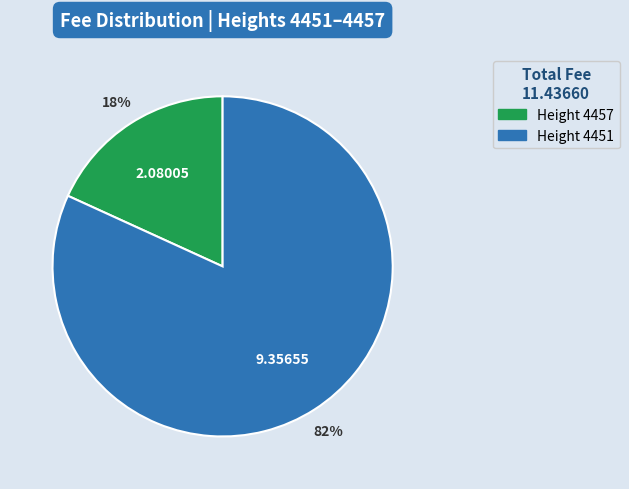

To the nearest percent, what is the average slice percentage?

50%